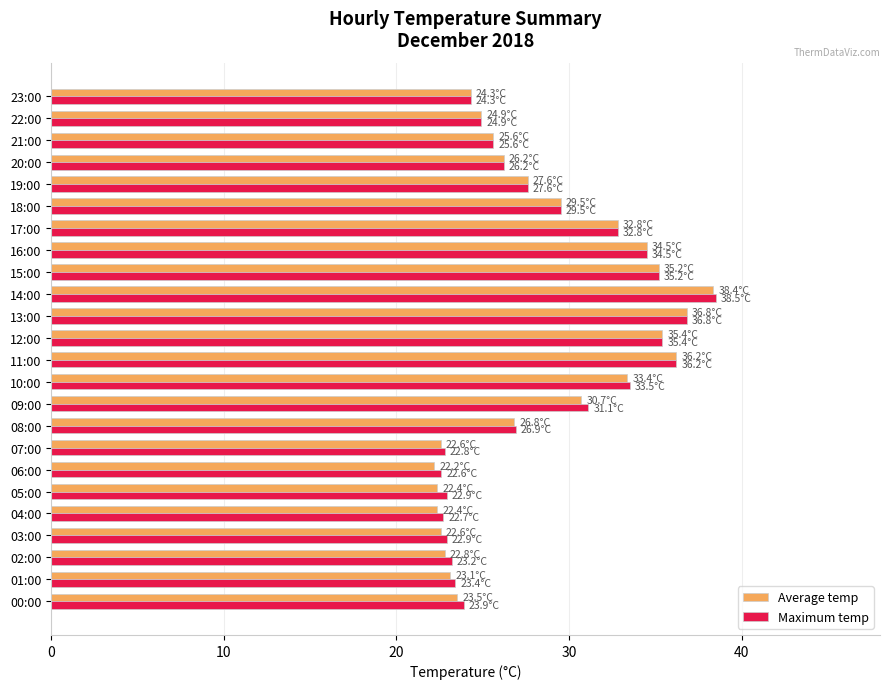

What is the total value across all series at 13:00?

73.6